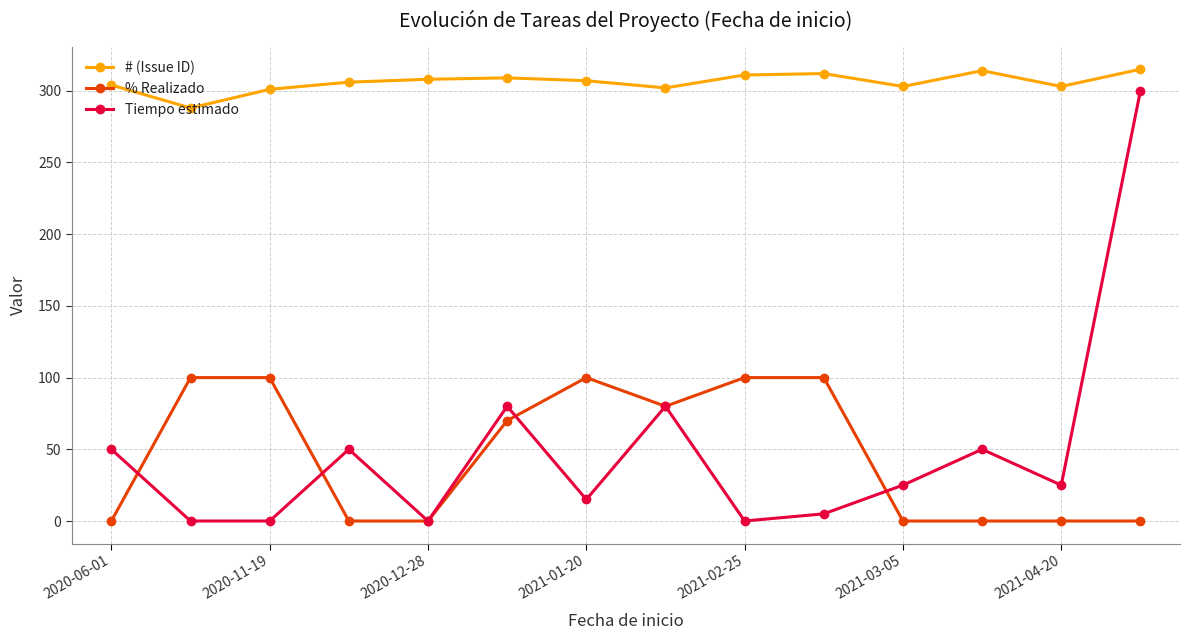

Count the number of categories in the chart.

14